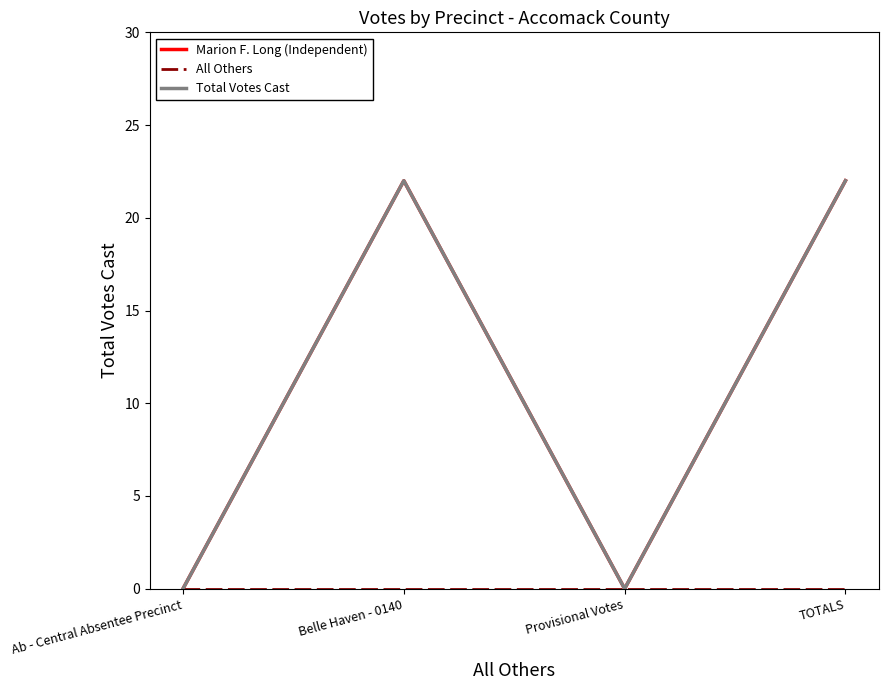

At which category is the sum across all series the highest?

Belle Haven - 0140